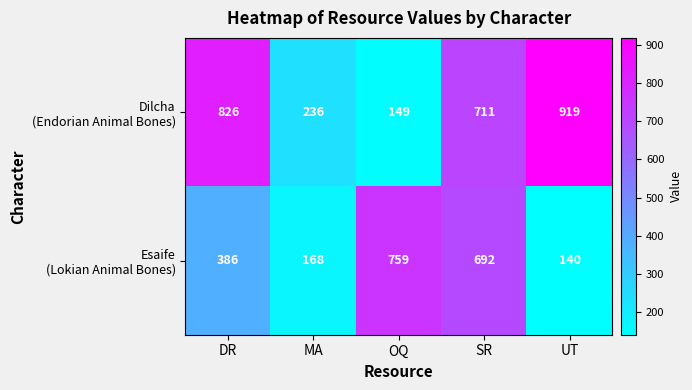

What is the smallest value displayed?

140